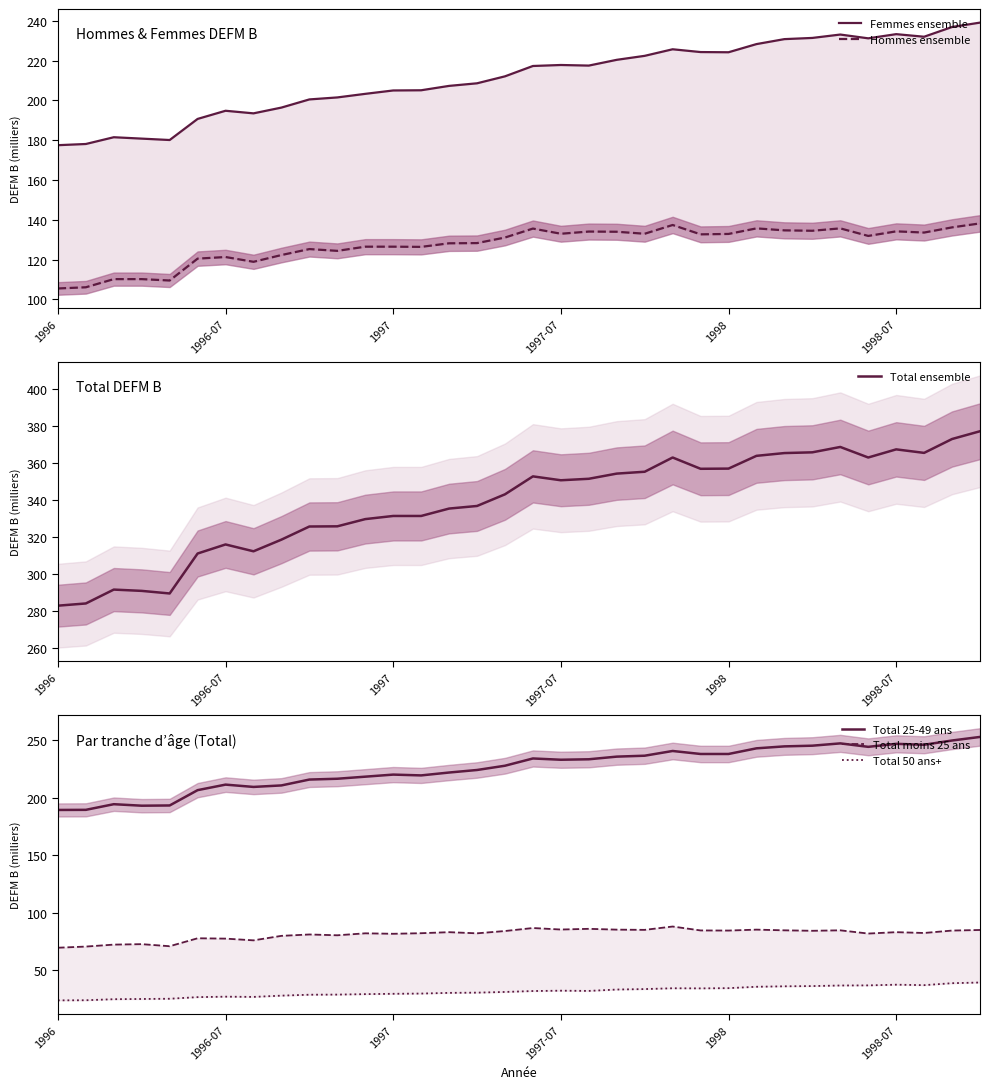

True or false: Femmes ensemble and Total 50 ans+ cross at least once.

False